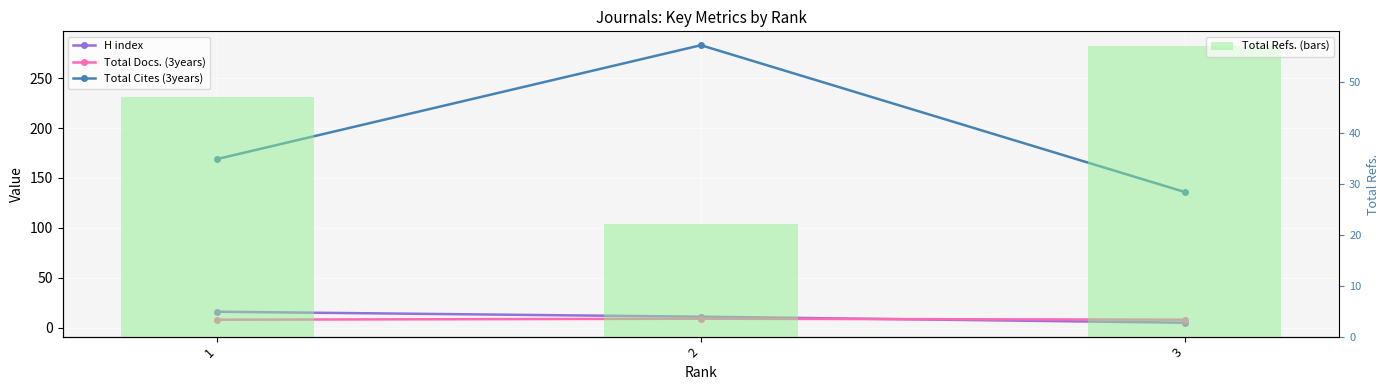

What is the highest value of the Total Refs. (bars) series?

57